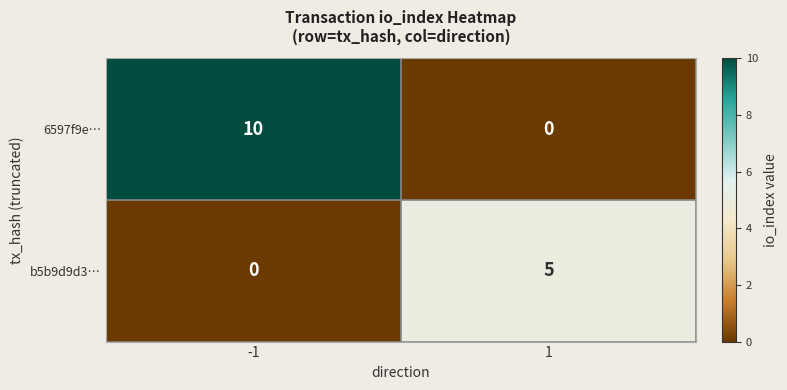

At which category is the sum across all series the highest?

-1